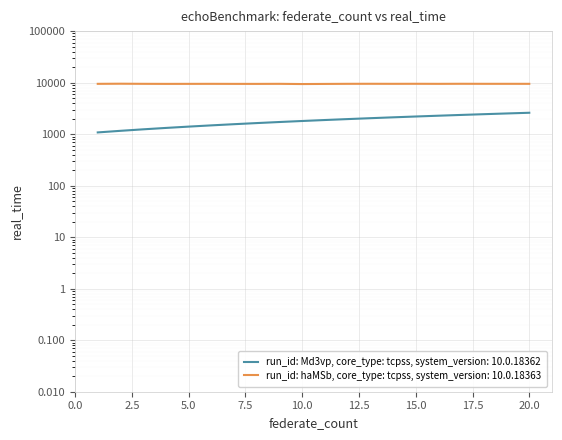

Is it true that col_516 (series2) equals 9481.6 at 5.0?

True